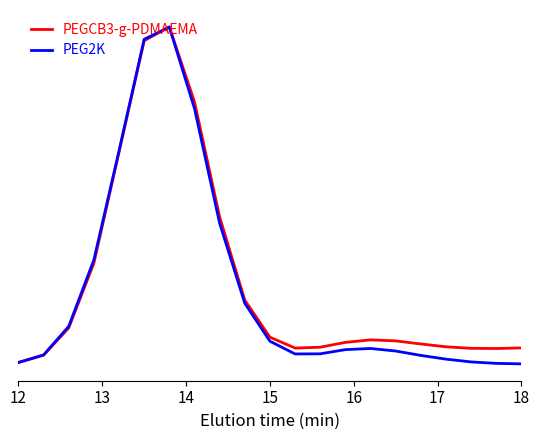

What is the difference between the maximum and minimum values in the PEGCB3-g-PDMAEMA series?

5363.5